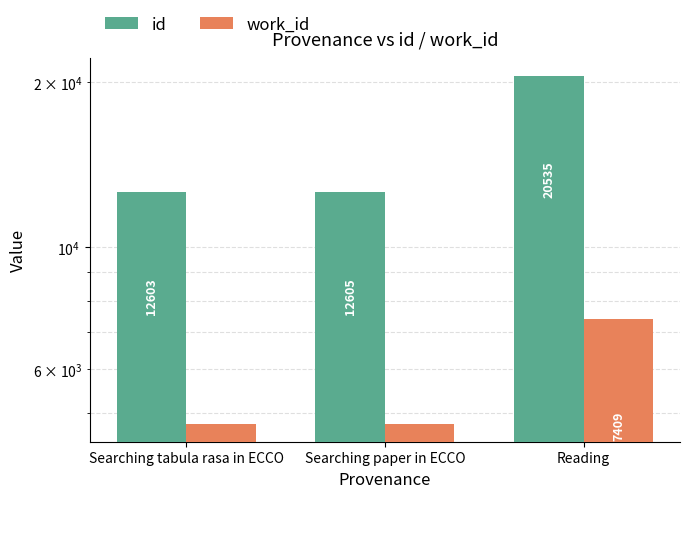

What position from the right is Reading?

1